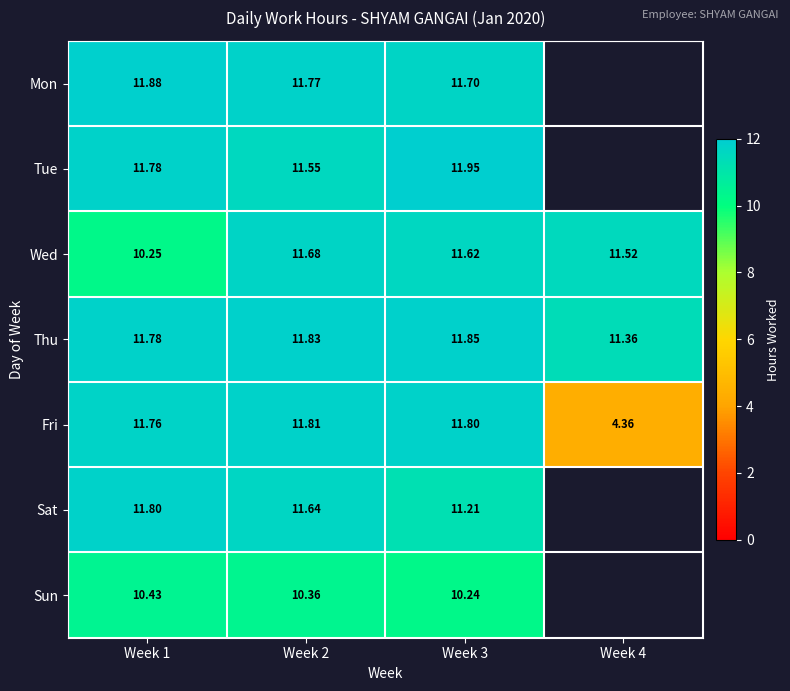

At which category is the sum across all series the highest?

Week 2